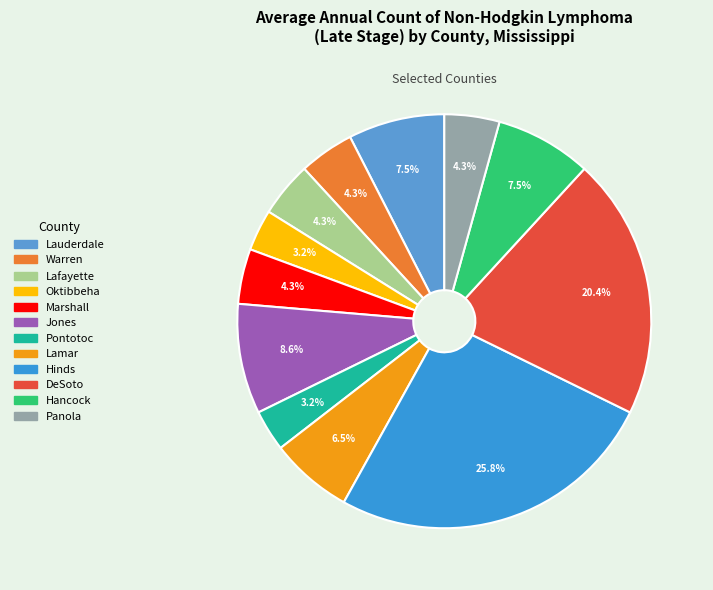

Is there a majority slice in this chart?

No